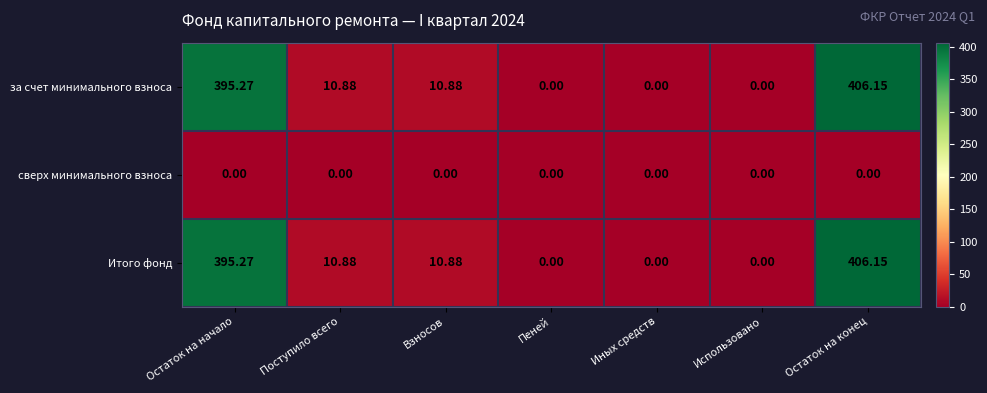

At which label does Итого фонд reach its peak?

Остаток на конец